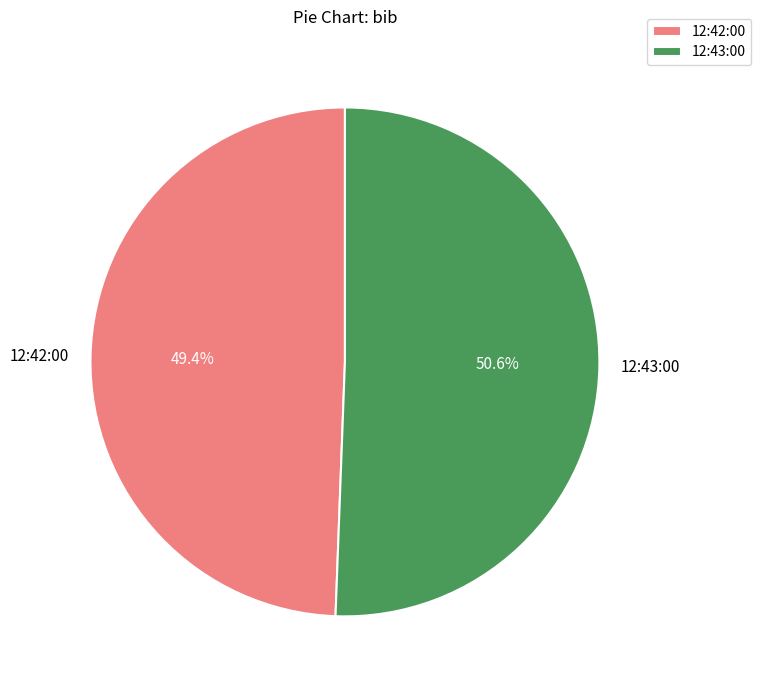

To the nearest percent, what is the difference between the largest and smallest slice percentages?

1%